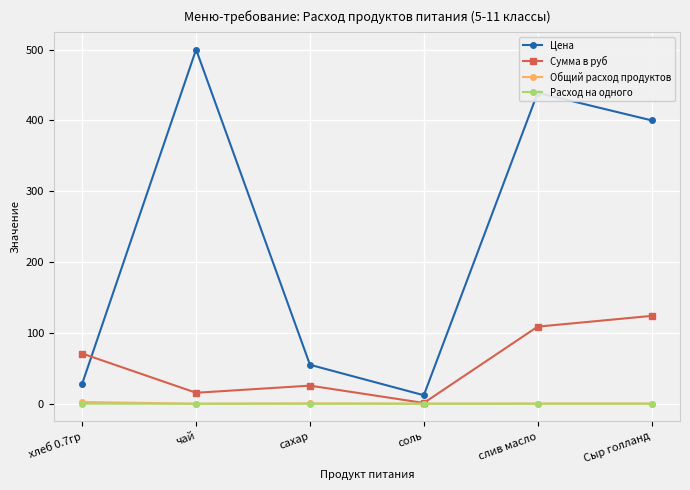

Which series has the largest range (max minus min)?

Цена